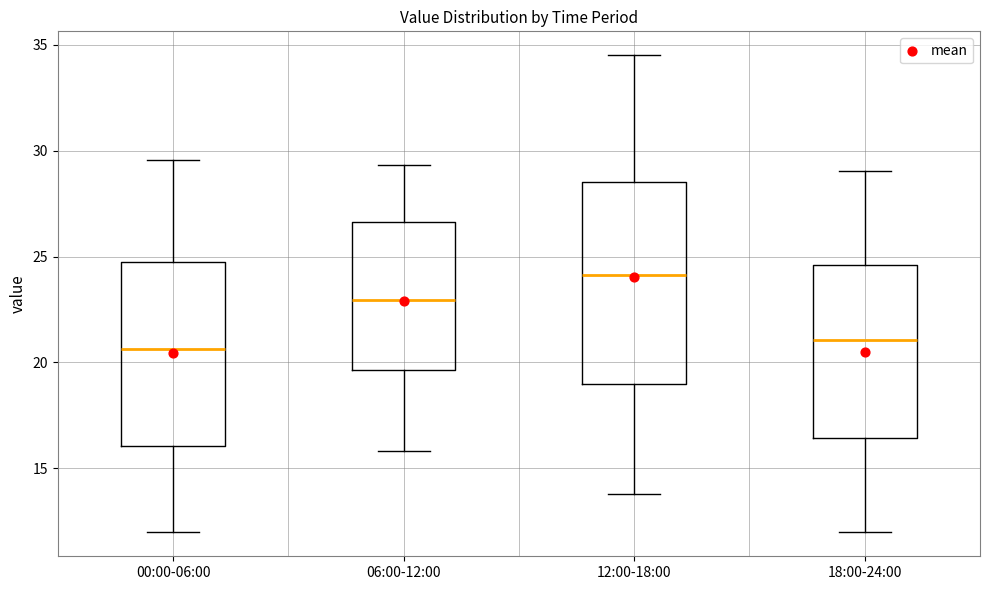

Where does the lower whisker of the box for 12:00-18:00 end on the y-axis? The values are not printed on the chart, so give them approximately, as read against the axis.

14.0